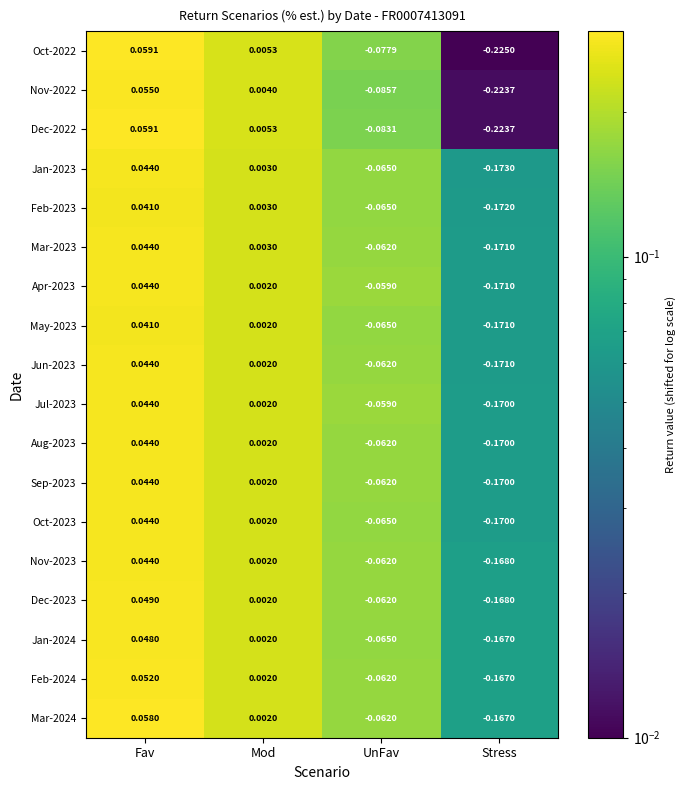

Rank the categories by Mar-2023 value from highest to lowest.

Fav, Mod, UnFav, Stress